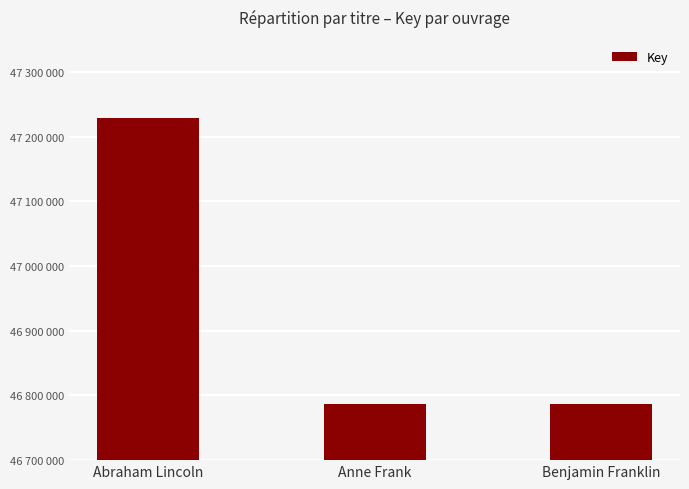

List the labels in order of value, largest first.

Abraham Lincoln, Benjamin Franklin, Anne Frank